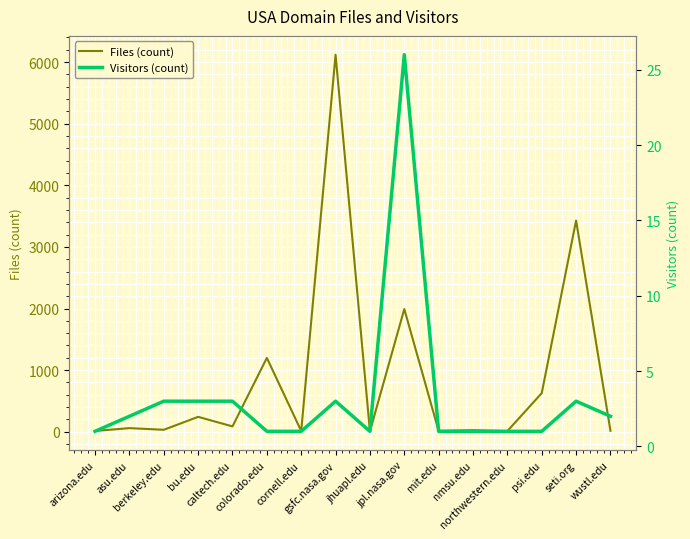

Where does the Files (count) series first go above 58?

bu.edu